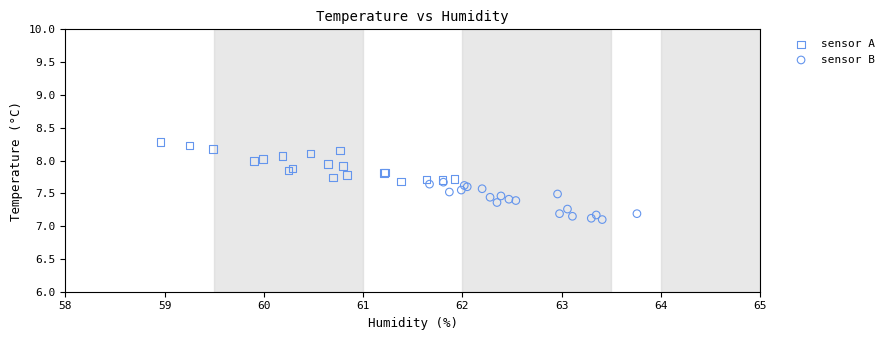

Which series reaches the minimum Y coordinate?

sensor B